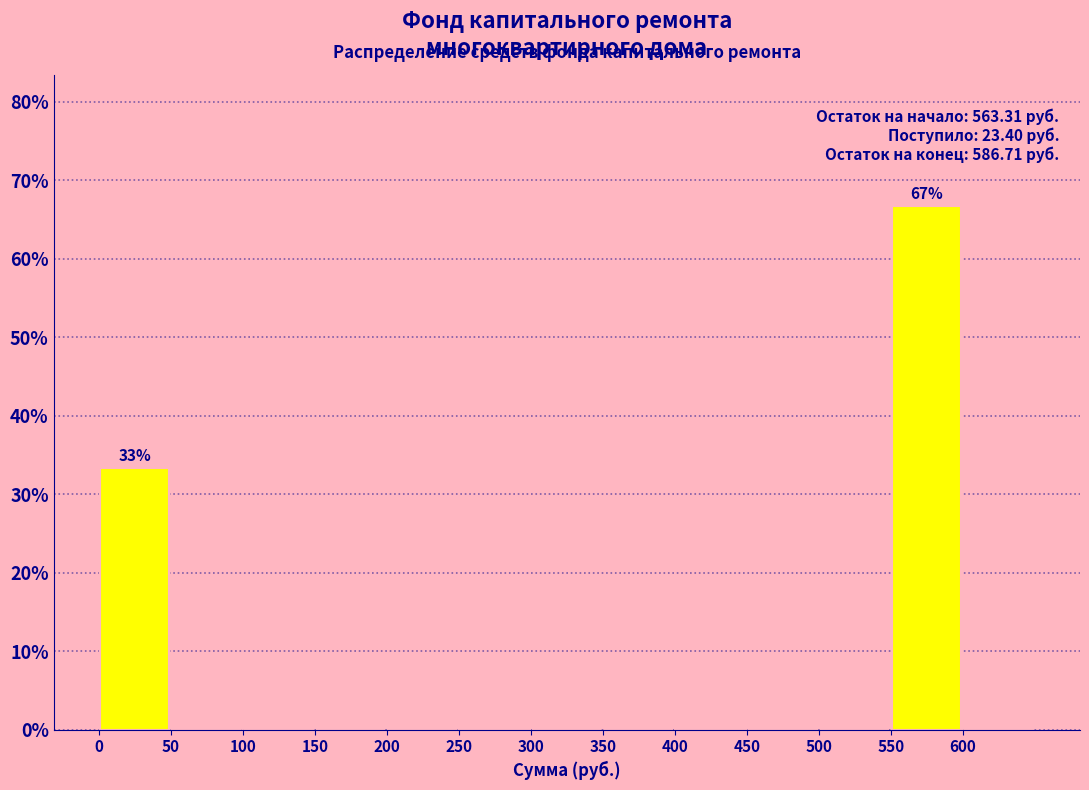

Which range on the x-axis has the tallest bar?

550 to 600